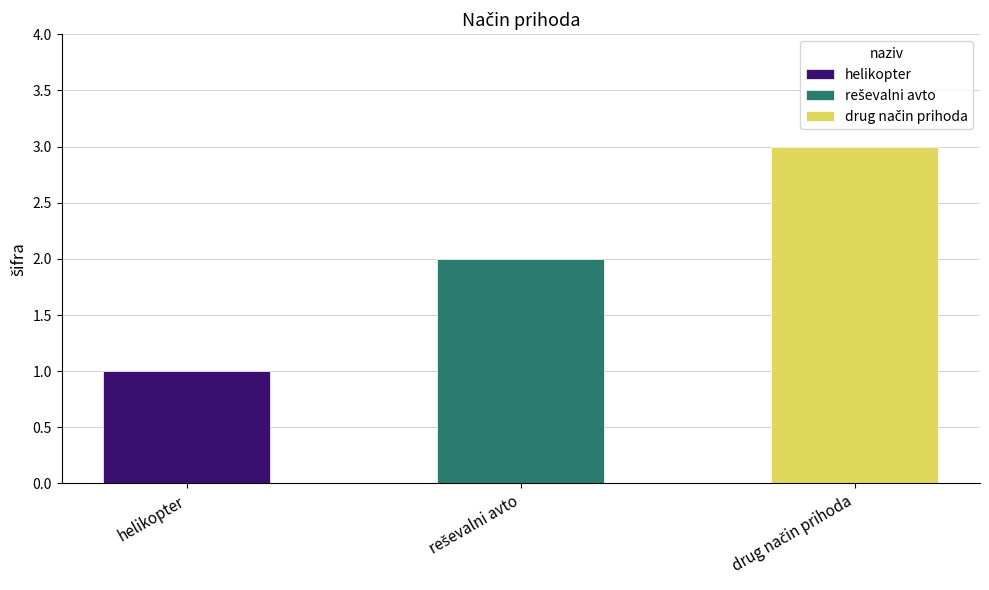

What is the maximum value shown in the chart?

3